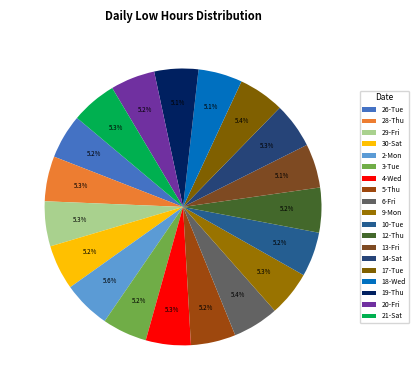

What percentage is the 20-Fri slice, to the nearest percent?

5%